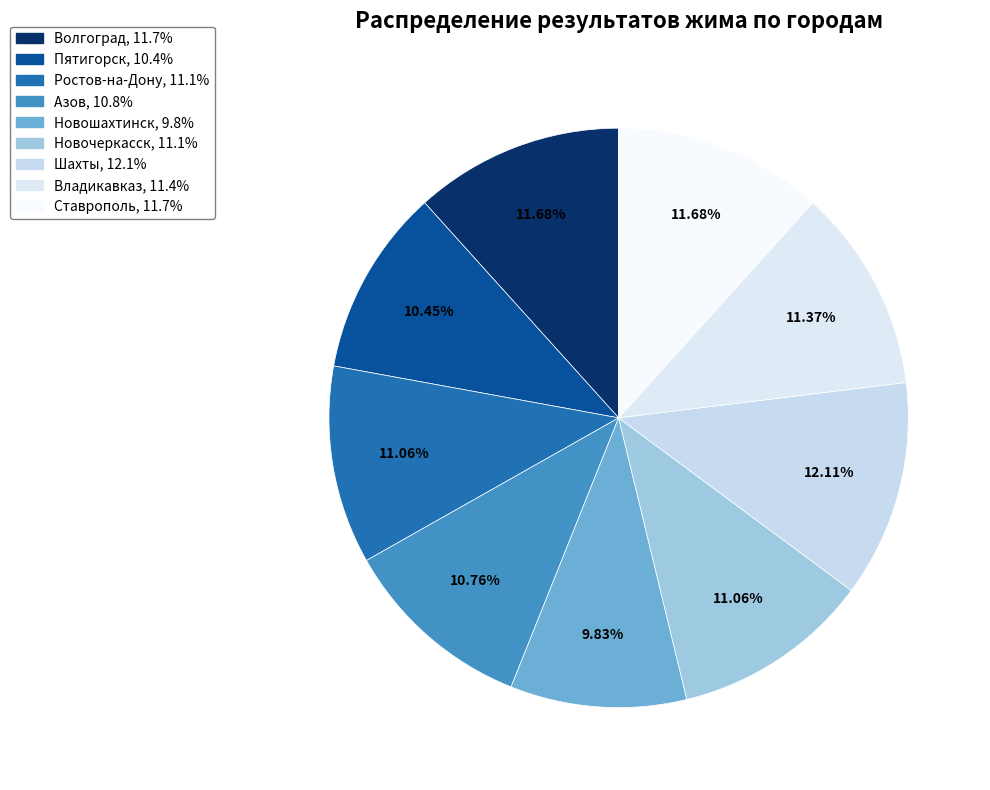

How many slices are in this pie chart?

9